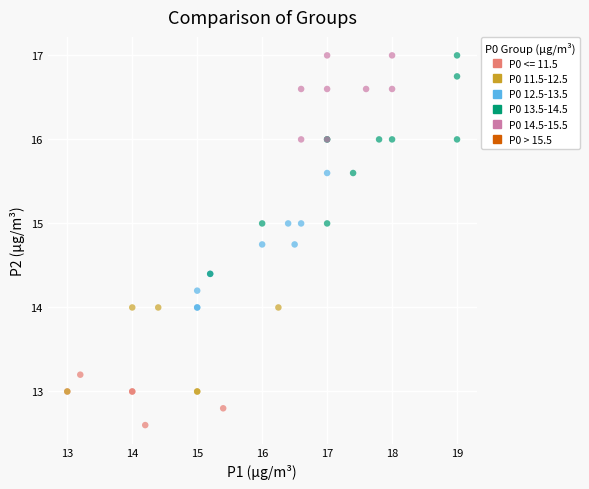

Which series has the largest Y range (max minus min)?

P0 13.5-14.5